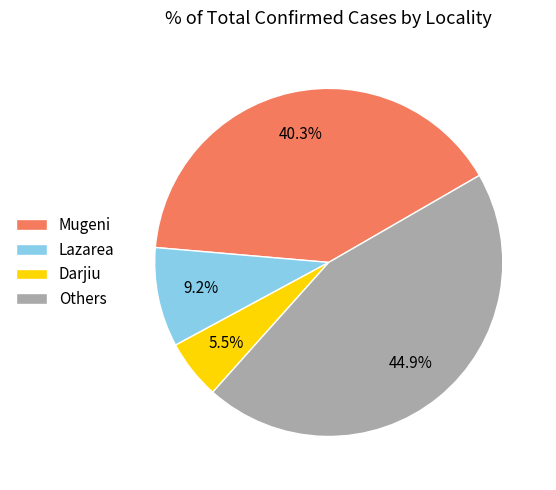

To the nearest percent, what is the average slice percentage?

25%